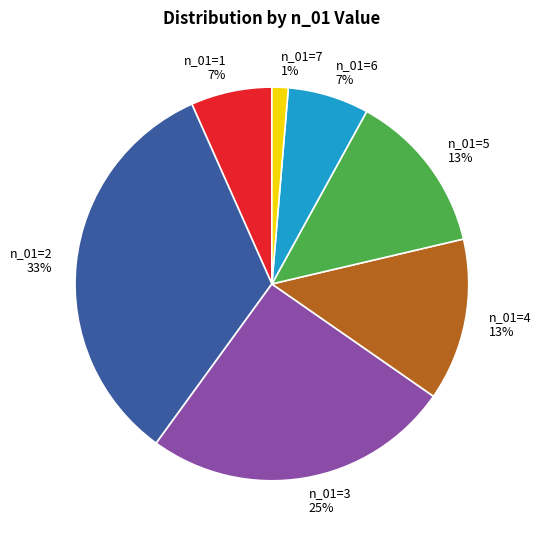

True or false: n_01=7 accounts for 11% of the total.

False